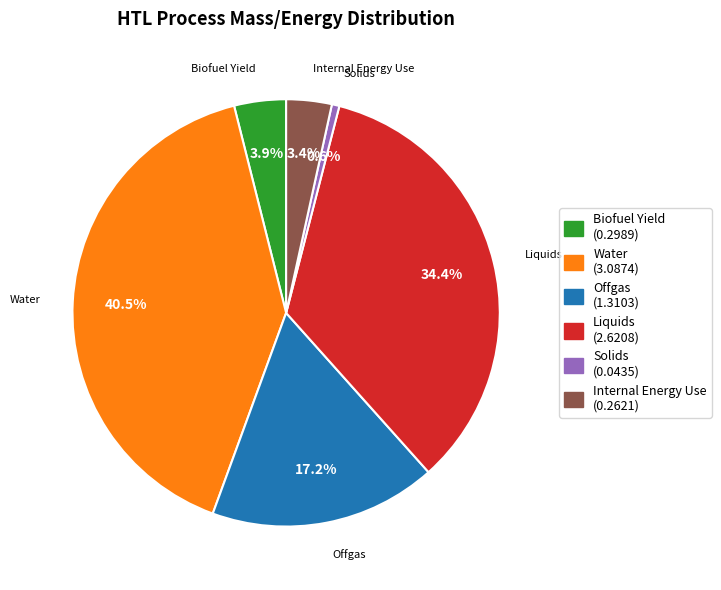

True or false: Water accounts for 33% of the total.

False